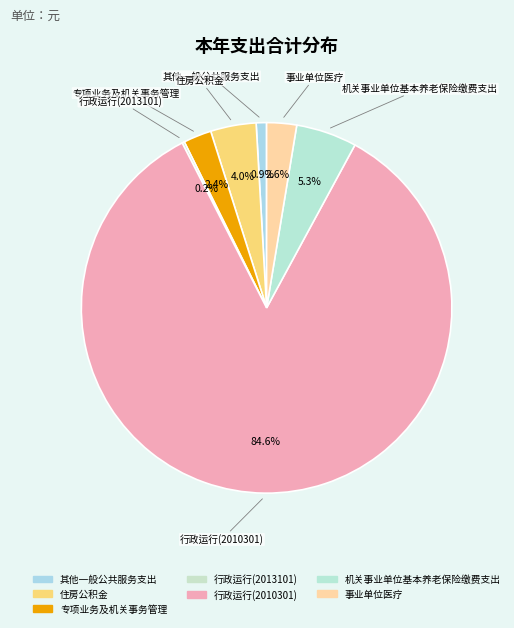

Which slice is the largest?

行政运行(2010301)